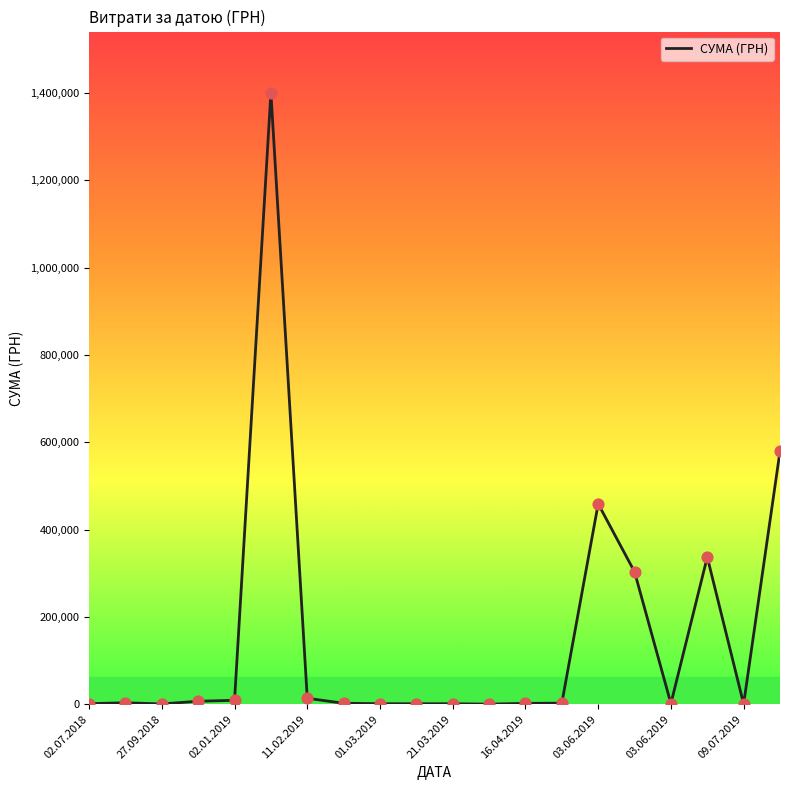

What is the difference between the maximum and minimum values?

1400398.6